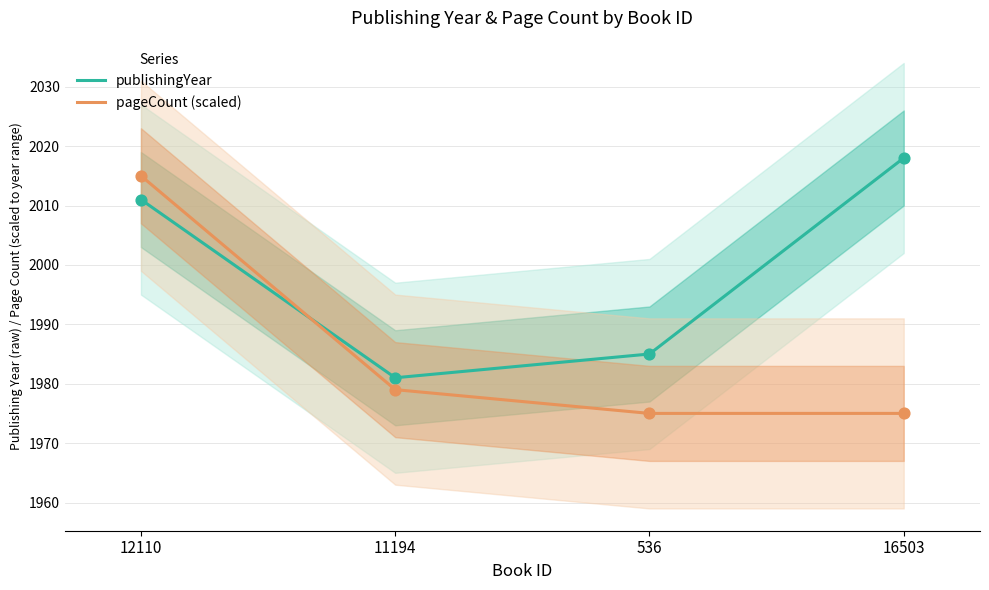

Which series reaches the minimum Y coordinate?

pageCount